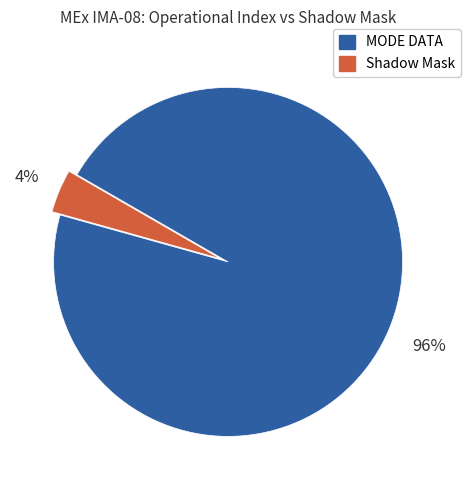

Combined, do Shadow Mask and MODE DATA account for over 50%?

Yes